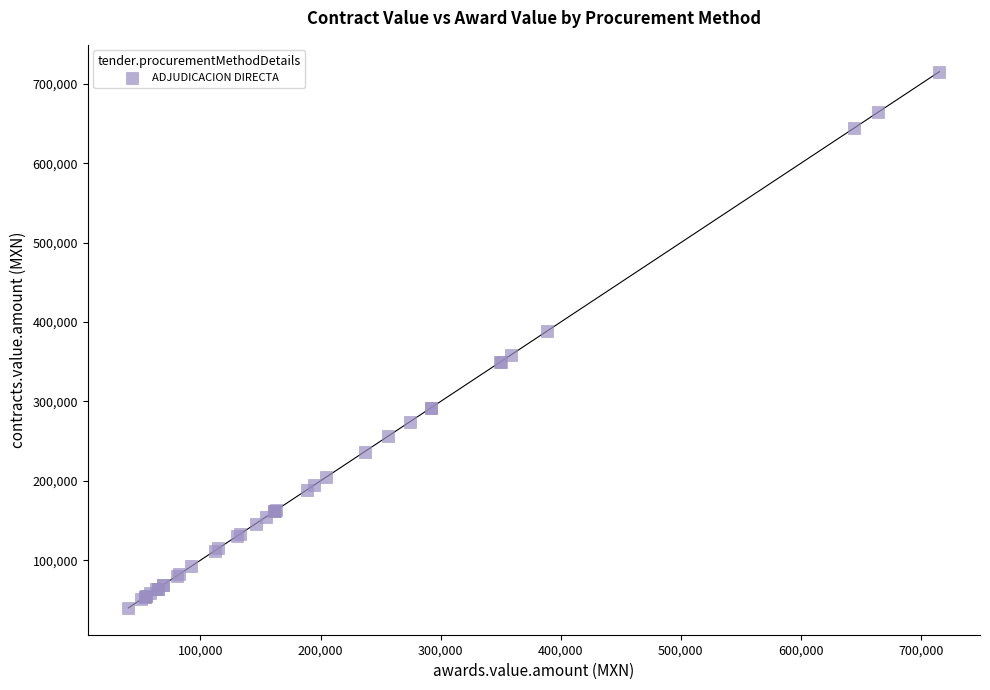

What Y value in the scatter plot is closest to 377748?

388677.6